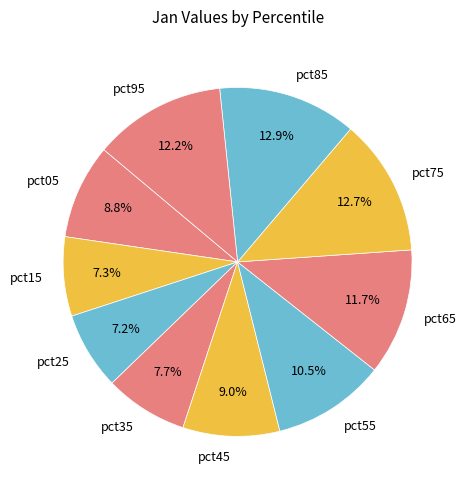

To the nearest percent, what is the difference between the largest and smallest slice percentages?

6%